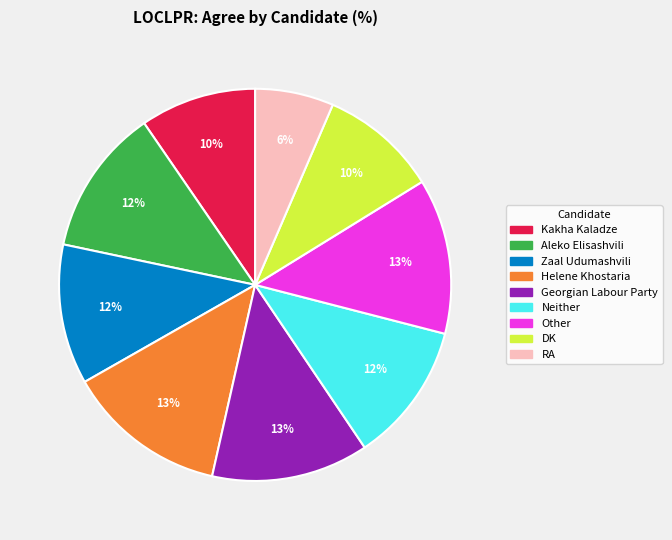

What percentage is the Helene Khostaria slice, to the nearest percent?

13%